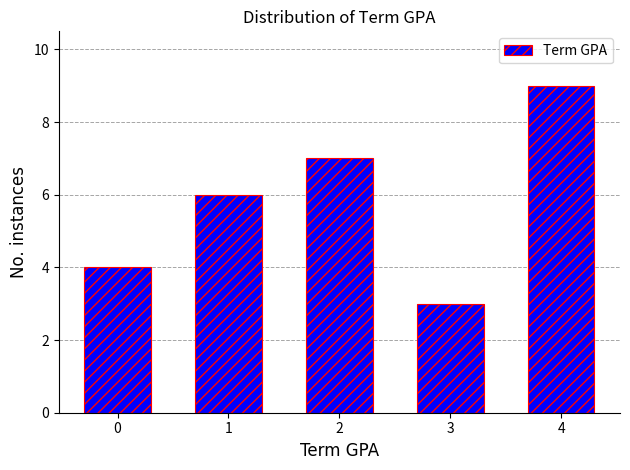

Reading left to right, what are all the values shown in this chart?

4	6	7	3	9